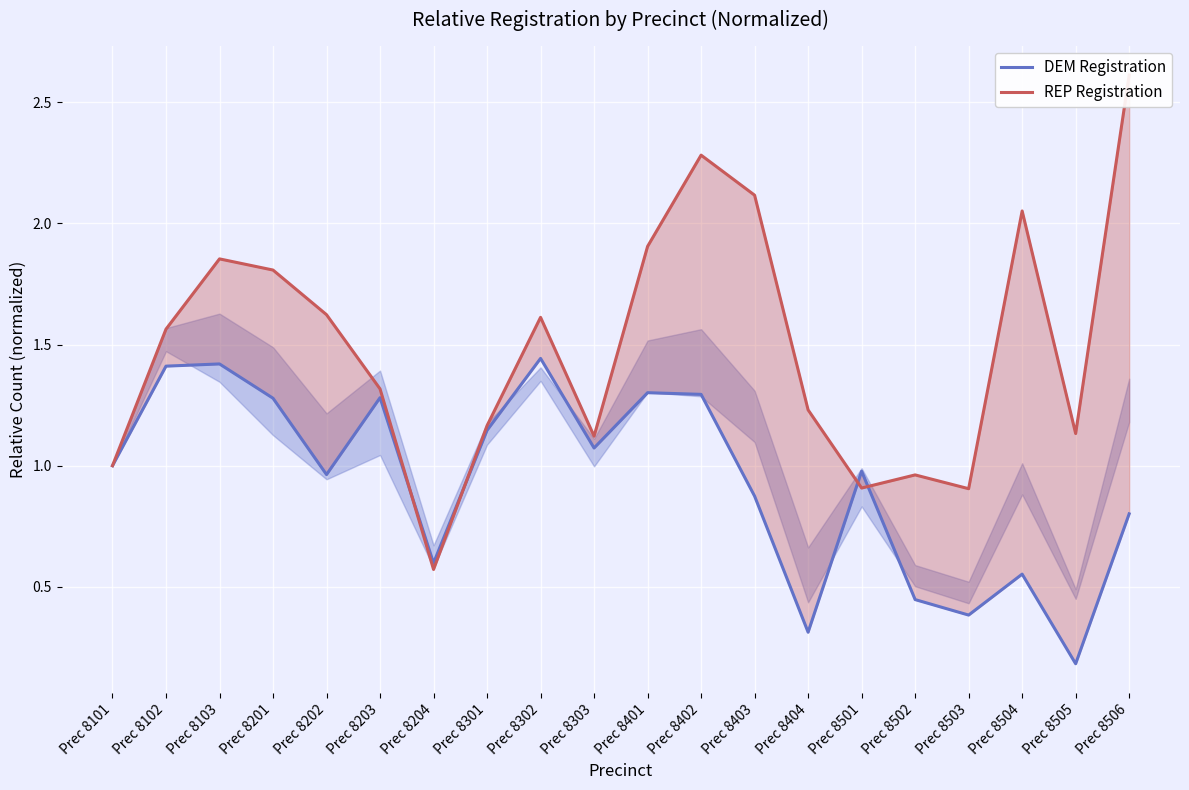

Is the value of REP Registration at Prec 8303 greater than the value of DEM Registration at Prec 8404?

Yes